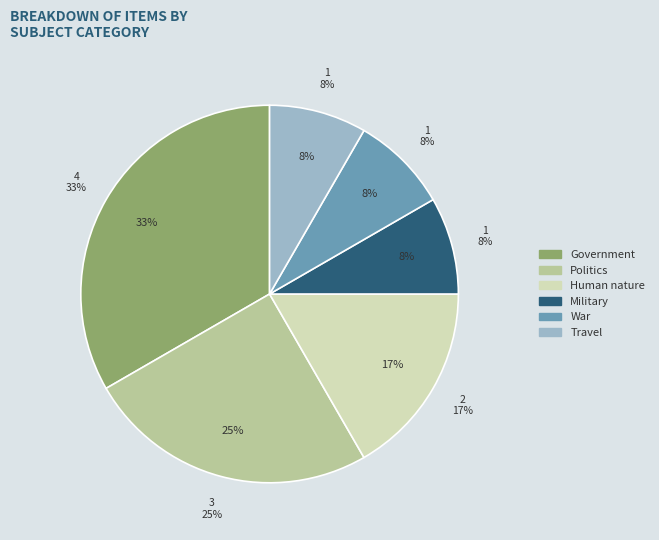

Does Government represent more than half of the total?

No